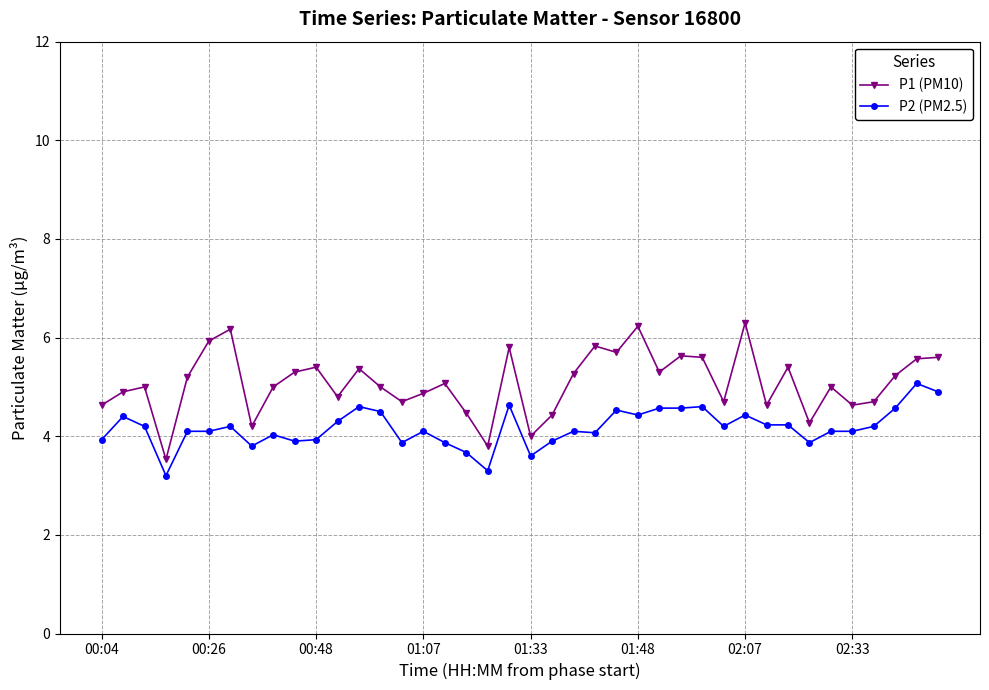

List the series in order of their overall mean, highest first.

P1 (PM10), P2 (PM2.5)